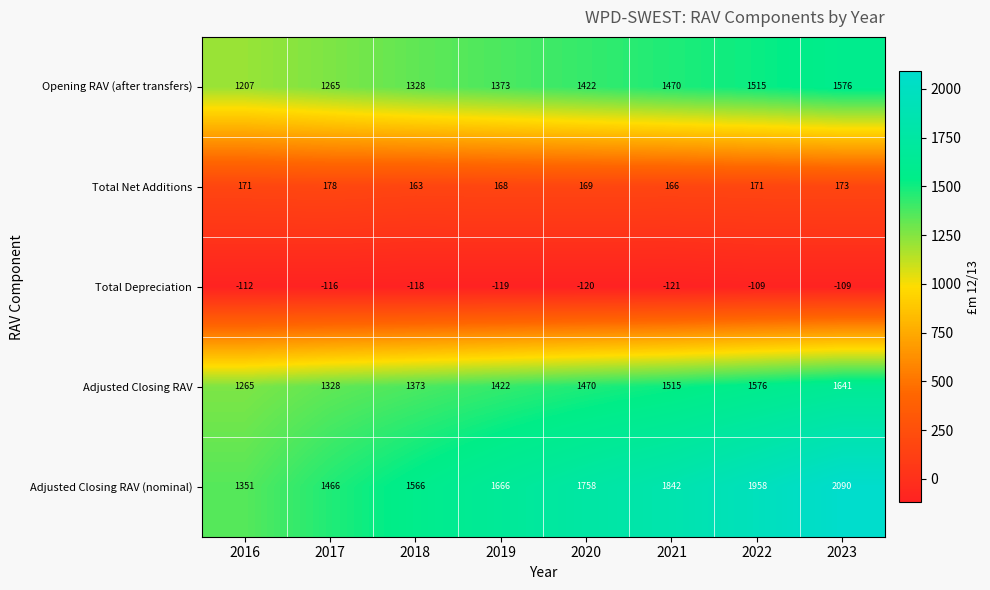

Rank the series by their maximum value, from lowest to highest.

Total Depreciation, Total Net Additions, Opening RAV (after transfers), Adjusted Closing RAV, Adjusted Closing RAV (nominal)